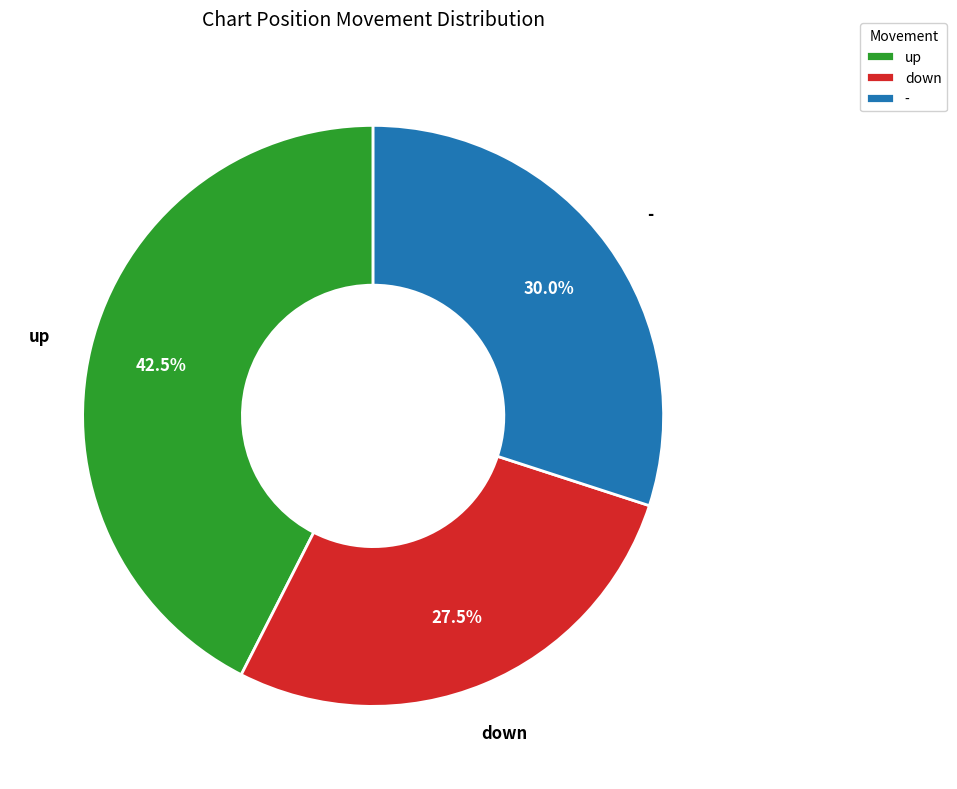

To the nearest percent, what is the average slice percentage?

33%